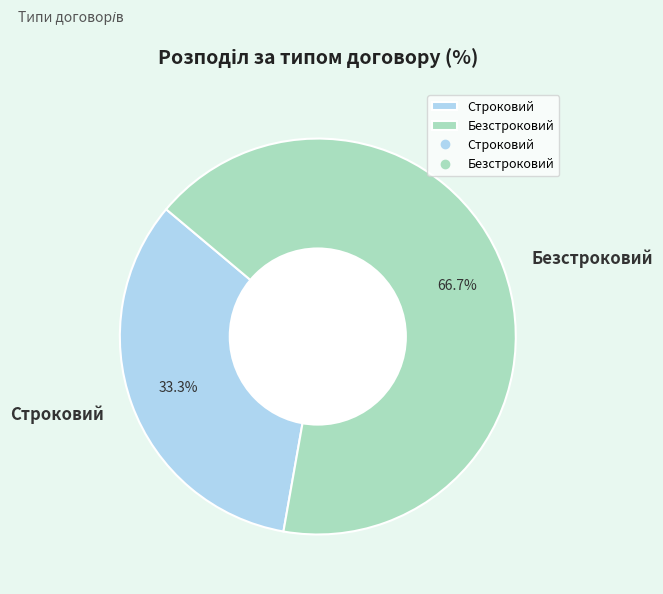

Count the number of slices in the pie.

2